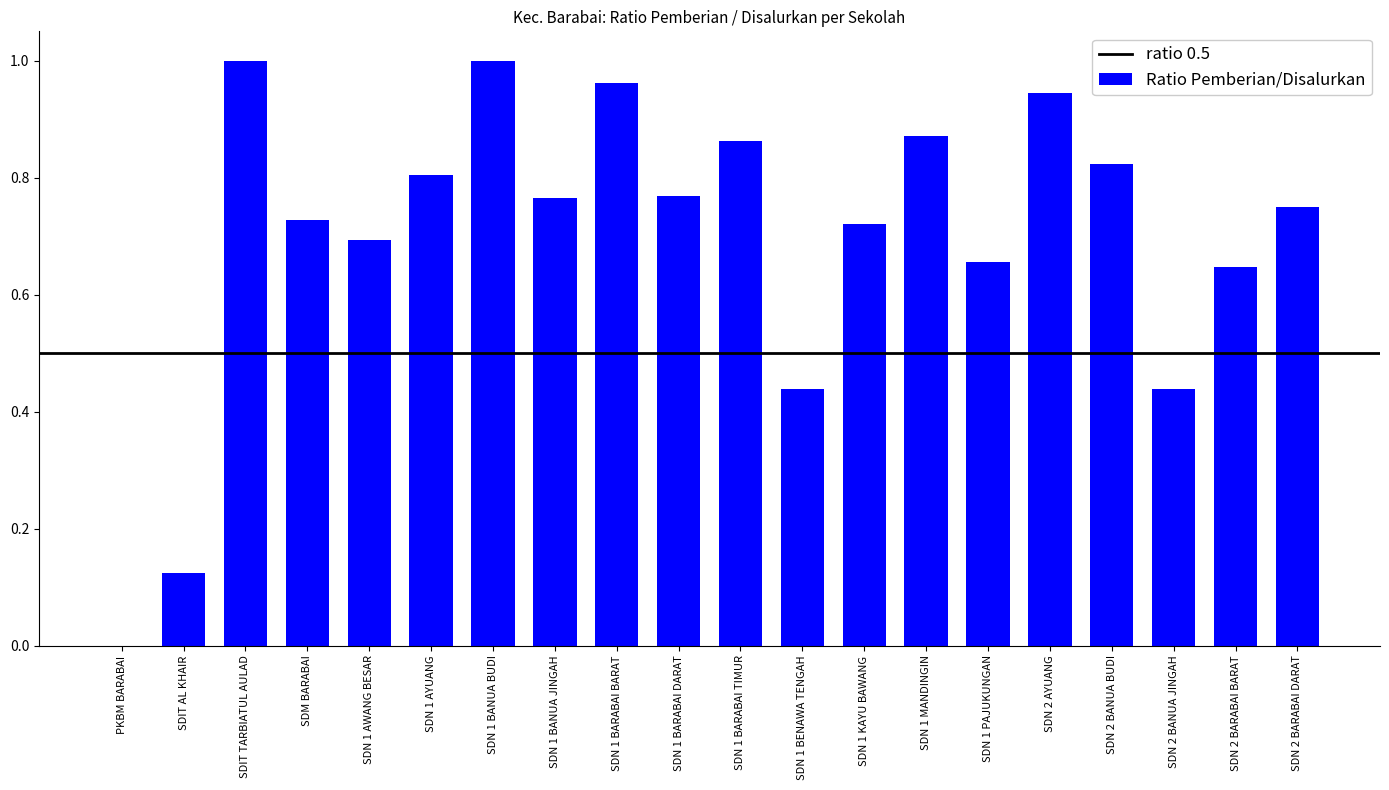

True or false: the data shows 1.1 at SDN 1 AYUANG.

False